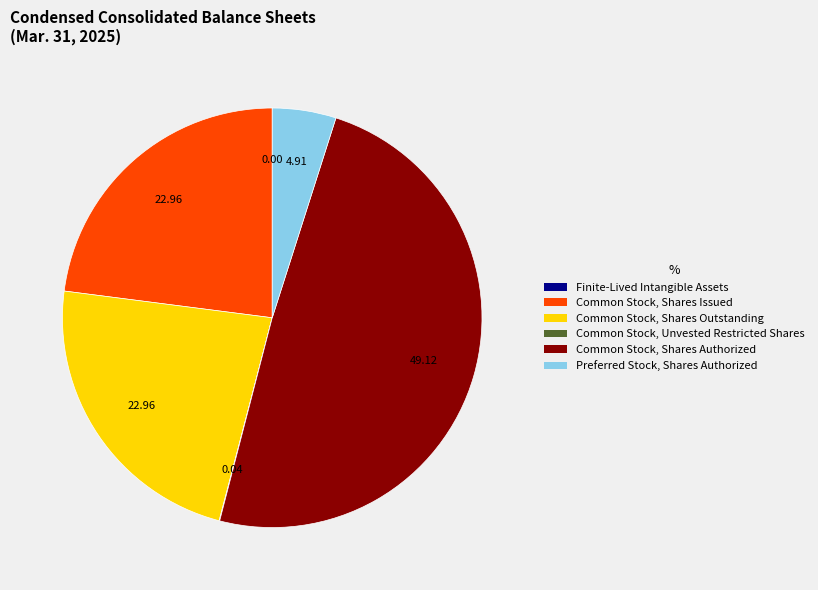

Does any single category account for the majority?

No